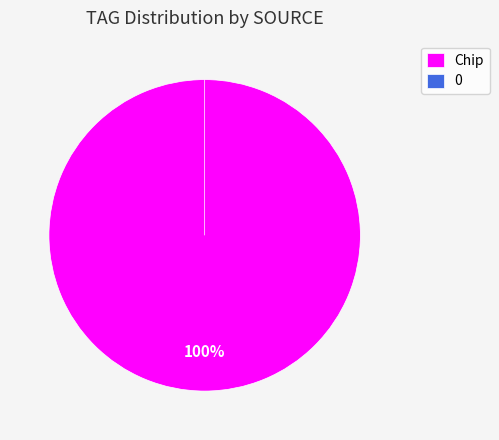

How many slices are in this pie chart?

2